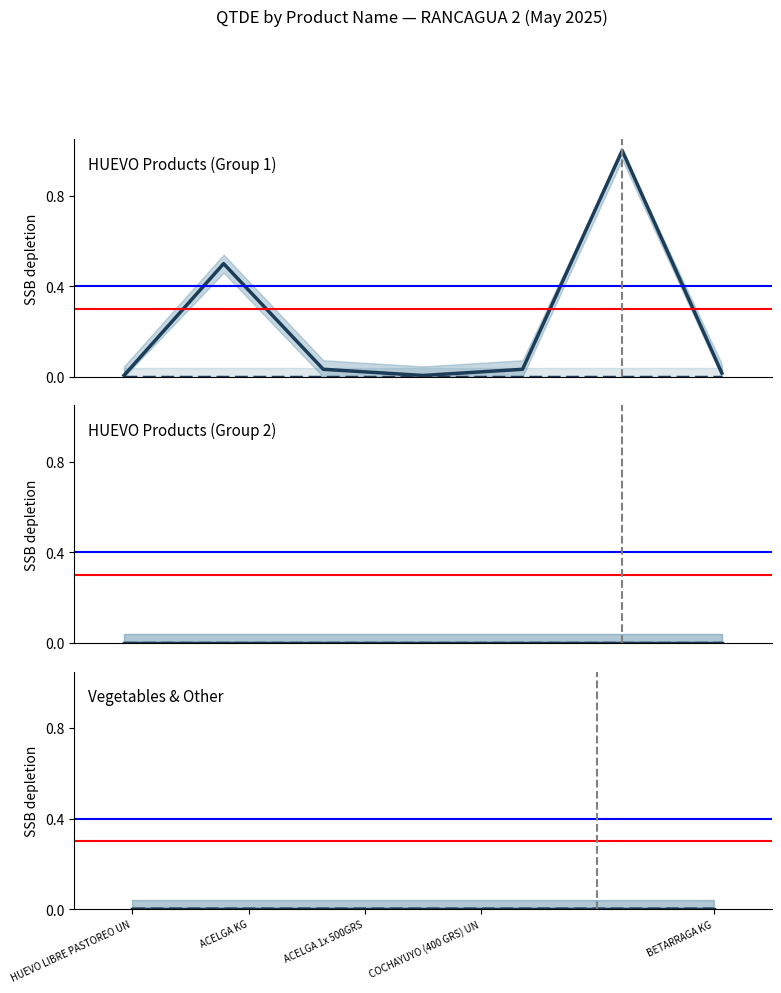

At which category is the sum across all series the highest?

BETARRAGA KG